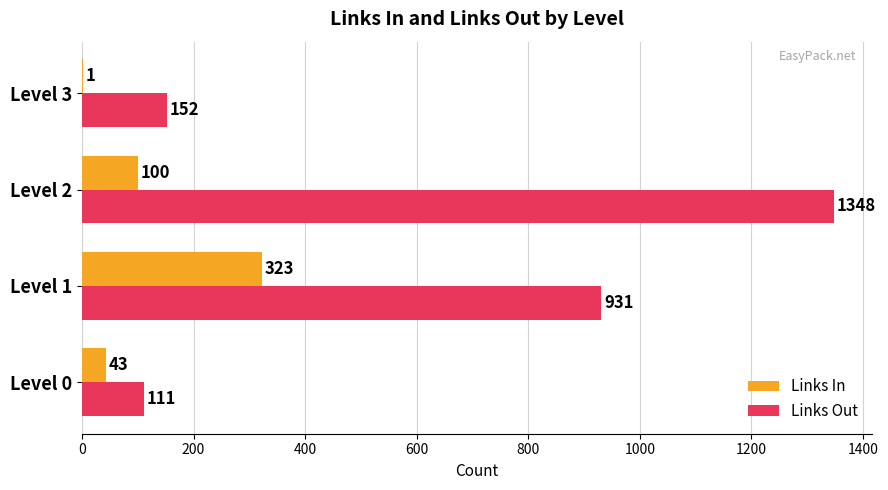

Which series has the widest spread of values?

Links Out